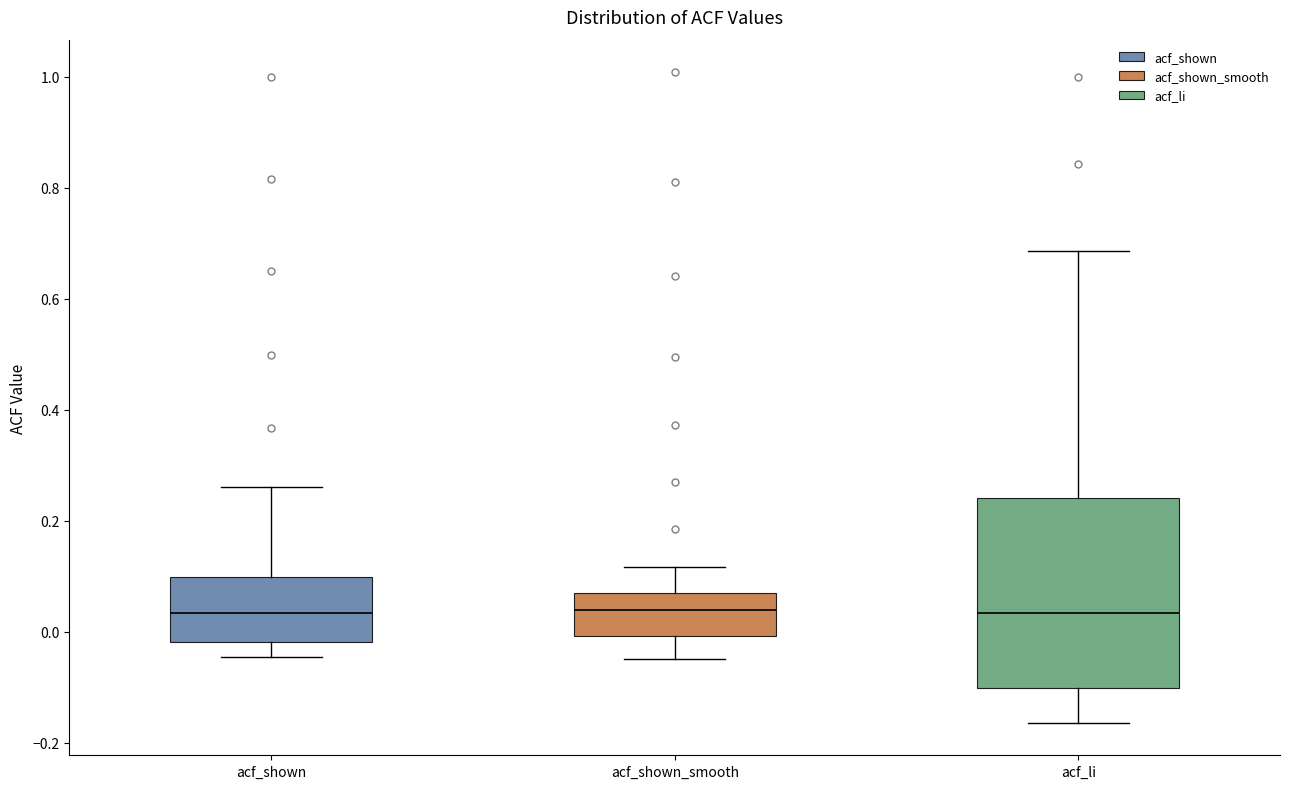

Which box is the tallest, from its lower edge to its upper edge?

acf_li